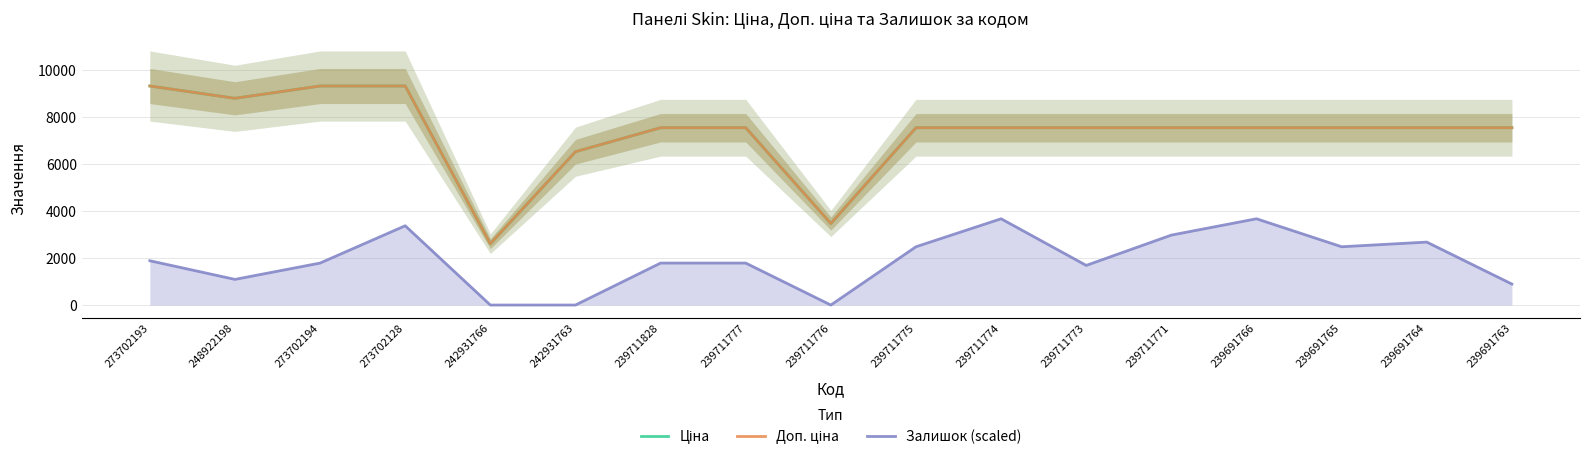

True or false: Доп. ціна has more than 0 points higher than both neighbors.

False